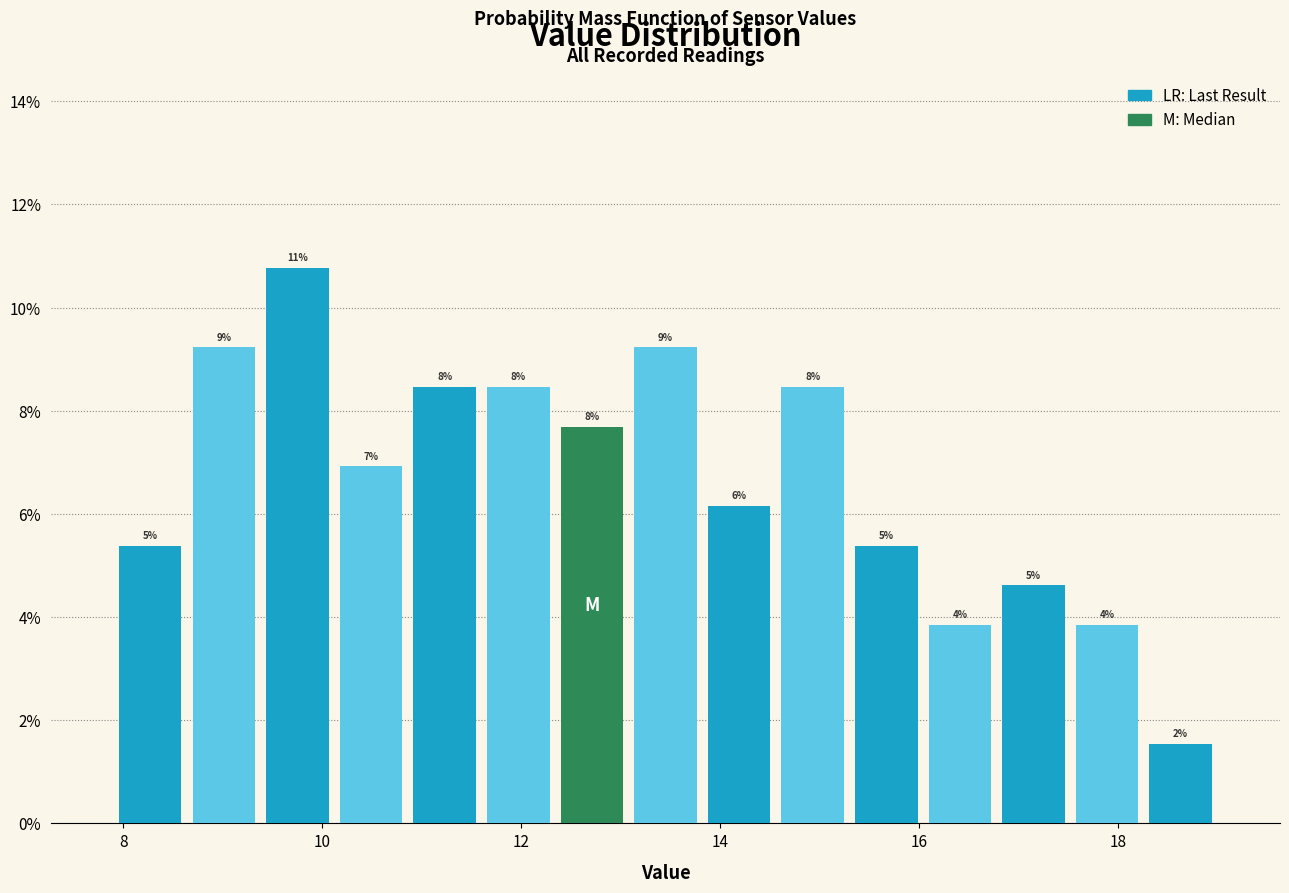

Read against the x-axis, roughly where is the centre of the tallest bar?

9.8